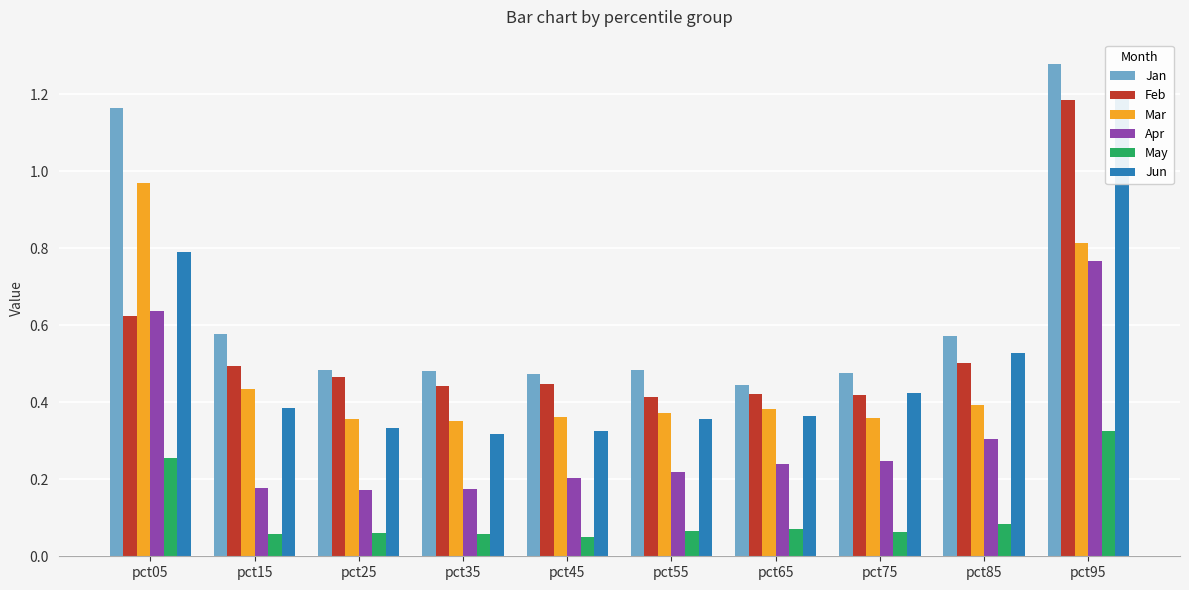

How many distinct data groups are displayed?

6